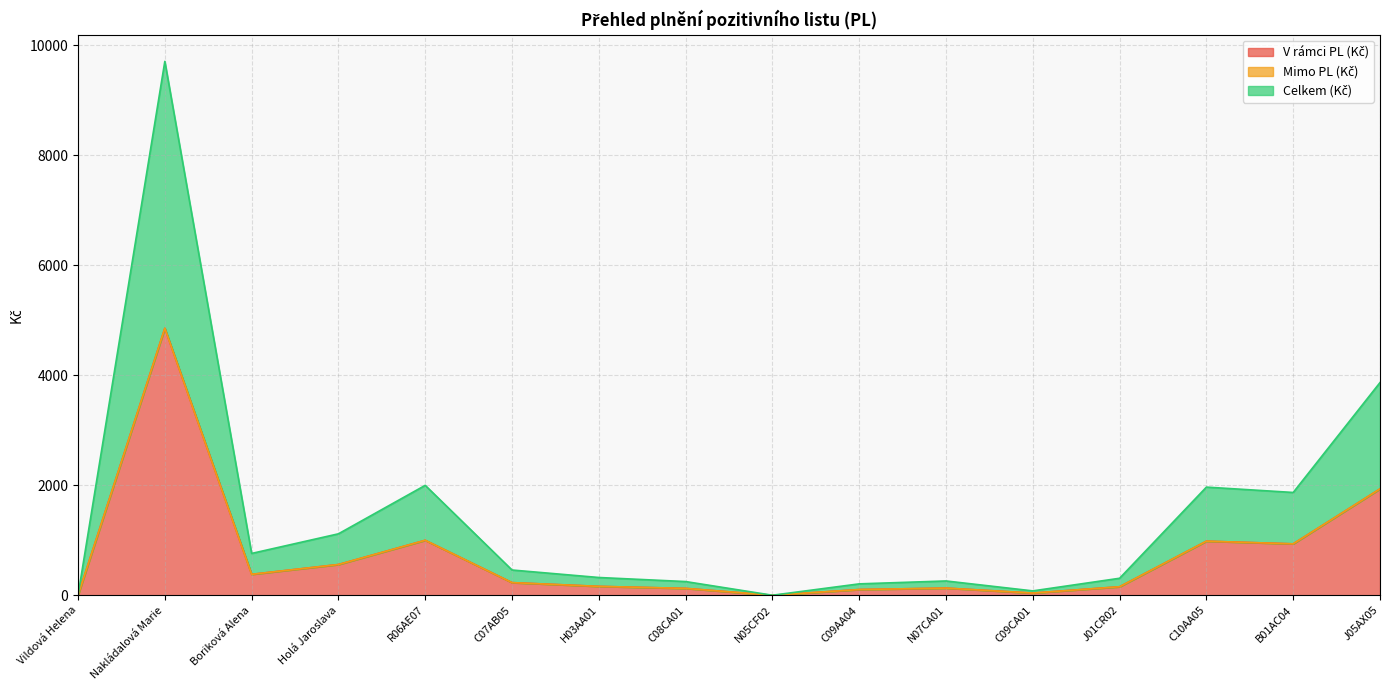

Is it true that V rámci PL (Kč) equals 558.4 at Holá Jaroslava?

True